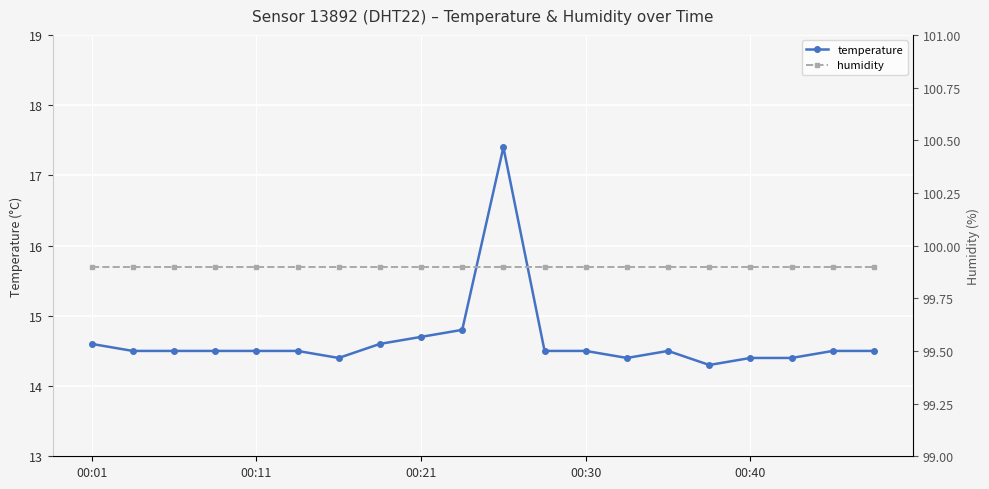

True or false: temperature has more than 0 interior local peaks.

True